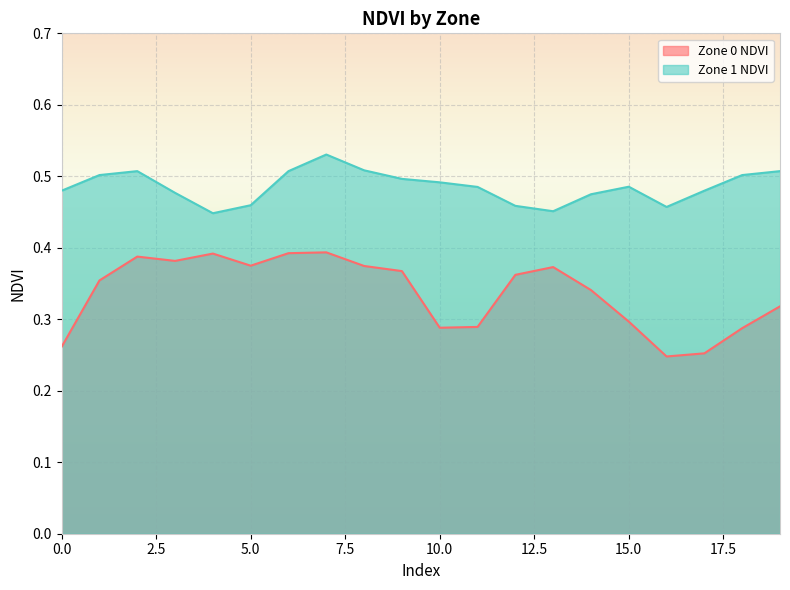

True or false: Zone 1 NDVI has a value of 0.5 at 3.

True